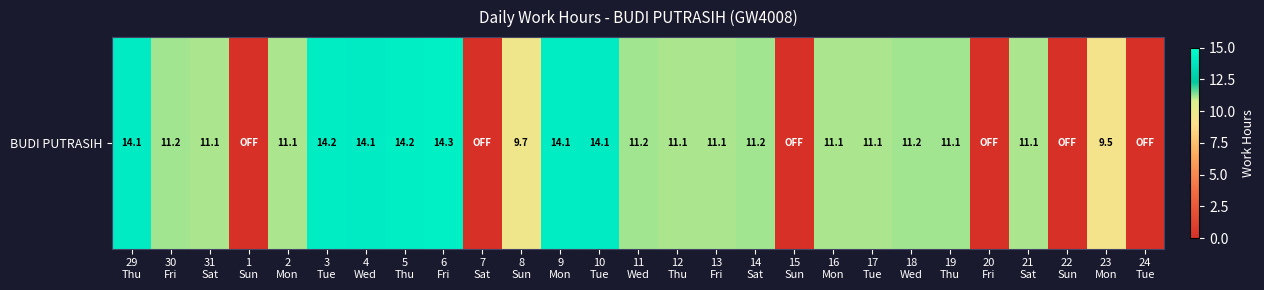

Rank the categories by value from lowest to highest.

1
Sun, 7
Sat, 15
Sun, 20
Fri, 22
Sun, 24
Tue, 23
Mon, 8
Sun, 31
Sat, 17
Tue, 2
Mon, 21
Sat, 12
Thu, 13
Fri, 16
Mon, 19
Thu, 30
Fri, 14
Sat, 11
Wed, 18
Wed, 29
Thu, 4
Wed, 10
Tue, 9
Mon, 3
Tue, 5
Thu, 6
Fri